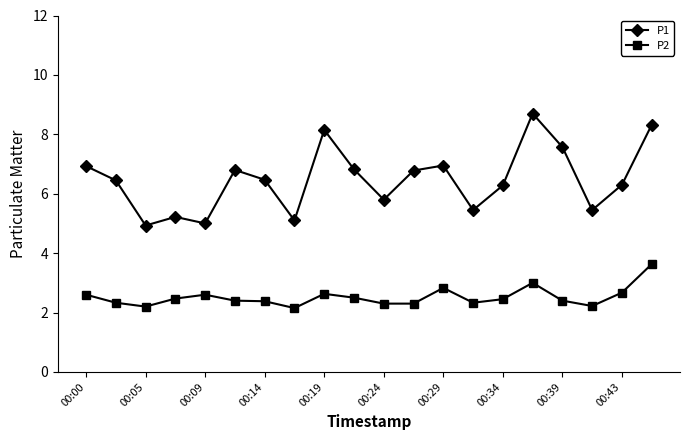

What is the value of the P1 point at the 6th from the left?

6.8